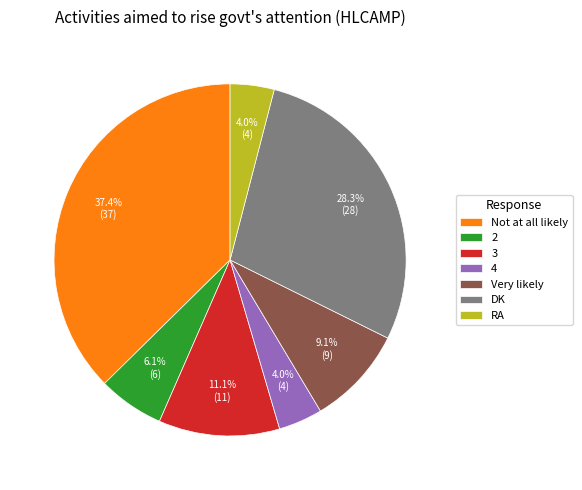

Is it true that 4 is 4% of the pie?

True